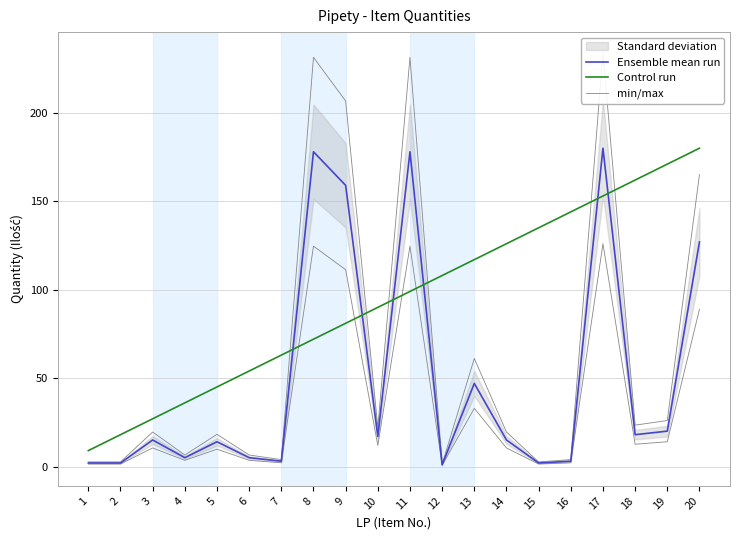

Rank the categories by Control run value from lowest to highest.

1, 2, 3, 4, 5, 6, 7, 8, 9, 10, 11, 12, 13, 14, 15, 16, 17, 18, 19, 20